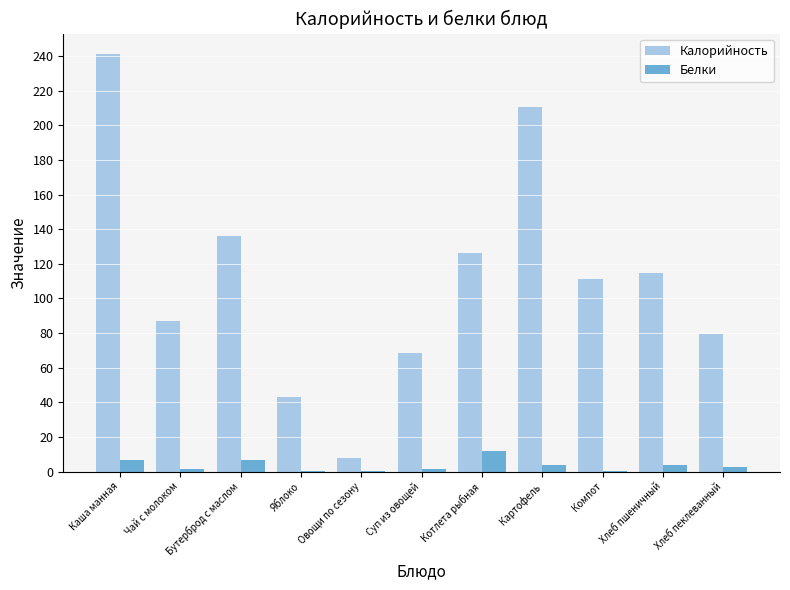

Count the number of data series in this chart.

2